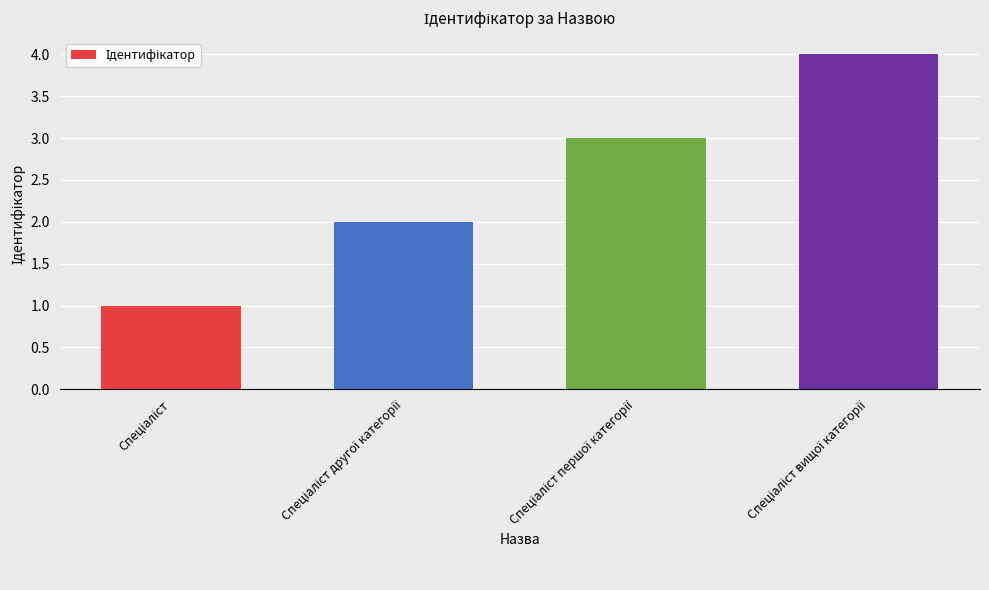

What is the minimum value shown in the chart?

1